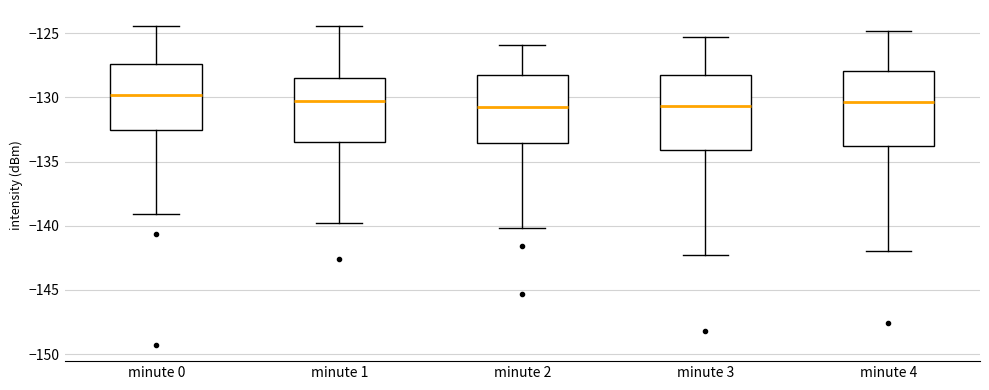

Reading left to right, read every box against the y-axis: the position of its median line, the range the box covers, and the ends of its whiskers. The values are not printed on the chart, so give them approximately, as read against the axis.

minute 0: median -130.0, box -132.5 to -127.5, whiskers -139.0 to -124.5
minute 1: median -130.0, box -133.5 to -128.5, whiskers -140.0 to -124.5
minute 2: median -130.5, box -133.5 to -128.0, whiskers -140.0 to -126.0
minute 3: median -130.5, box -134.0 to -128.5, whiskers -142.5 to -125.5
minute 4: median -130.5, box -134.0 to -128.0, whiskers -142.0 to -125.0